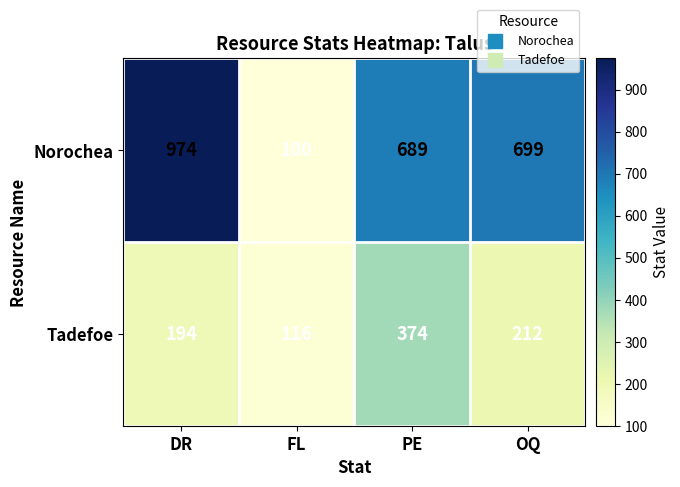

Is it true that Norochea equals 1150 at OQ?

False